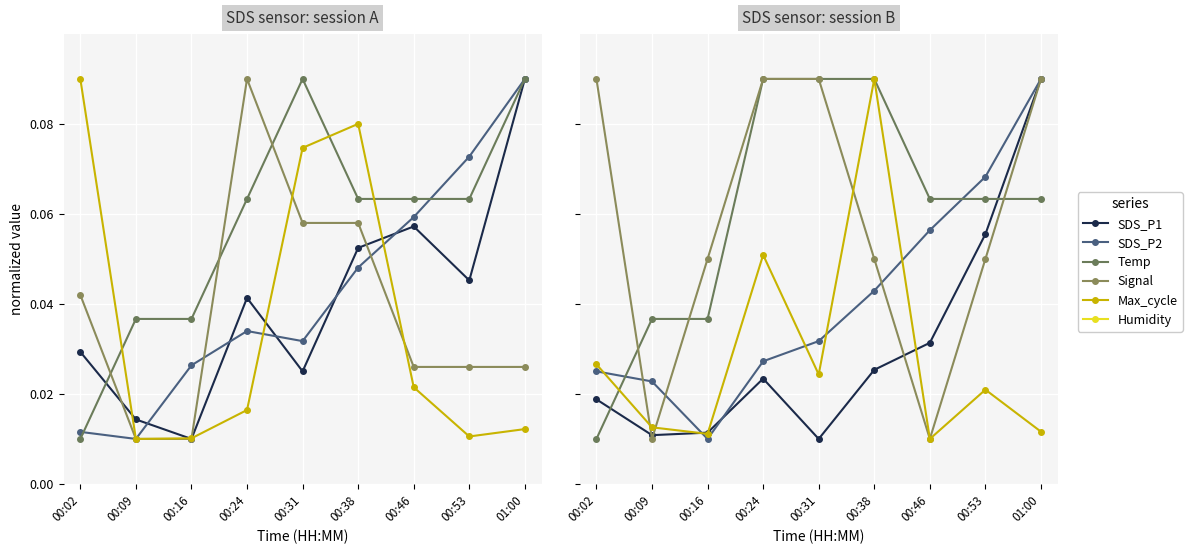

What is the sum of the Signal values at 00:38 and 00:53?

0.1